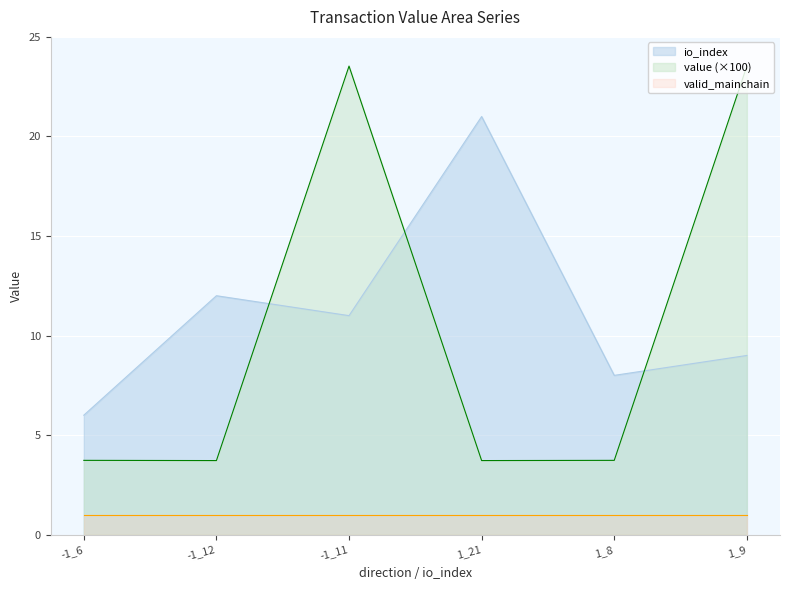

What is the lowest value of the io_index series?

6.0